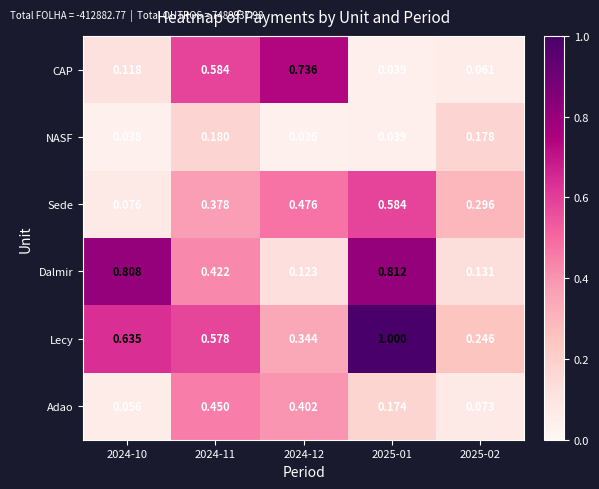

Between 2024-11 and 2024-12, which series saw the biggest shift?

Dalmir